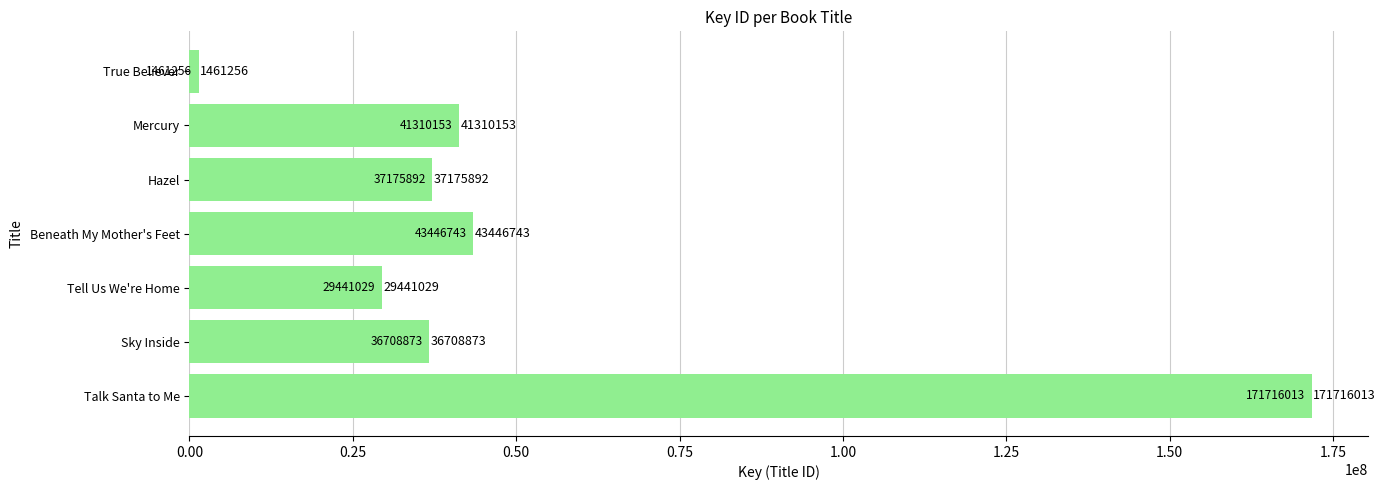

Rank the categories by value from highest to lowest.

Talk Santa to Me, Beneath My Mother's Feet, Mercury, Hazel, Sky Inside, Tell Us We're Home, True Believer